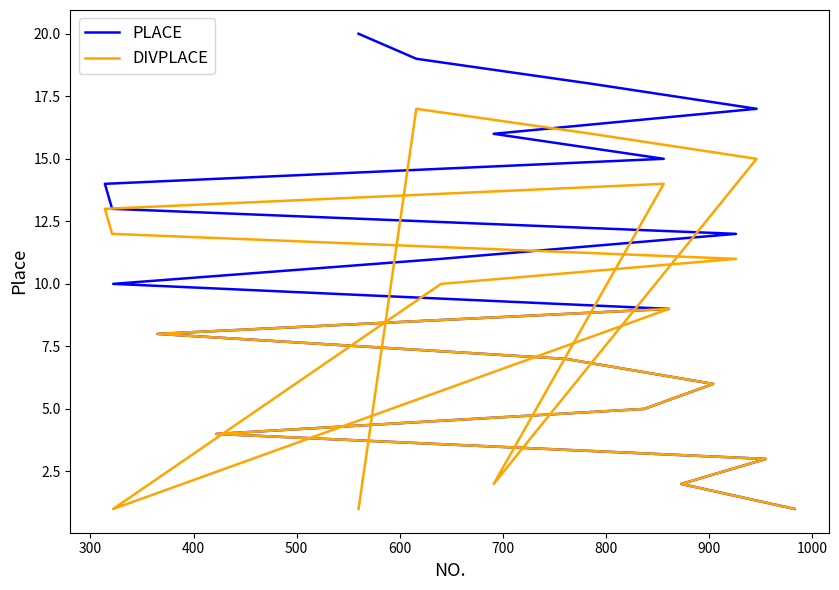

What are all the series names shown in the legend?

PLACE, DIVPLACE